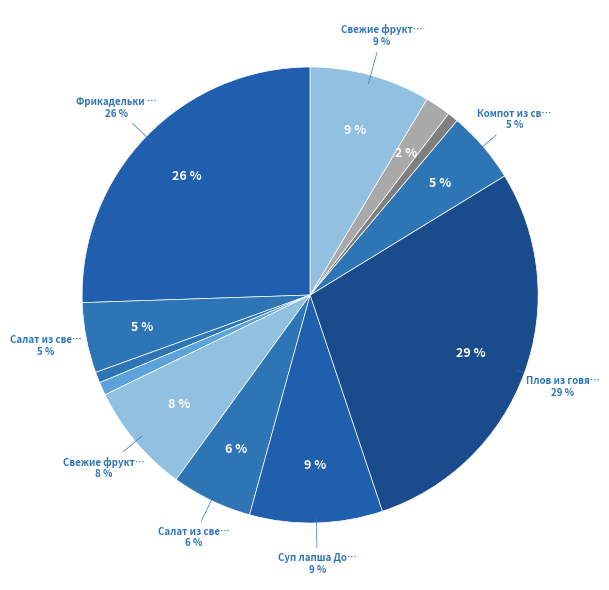

How many segments does this pie chart have?

12